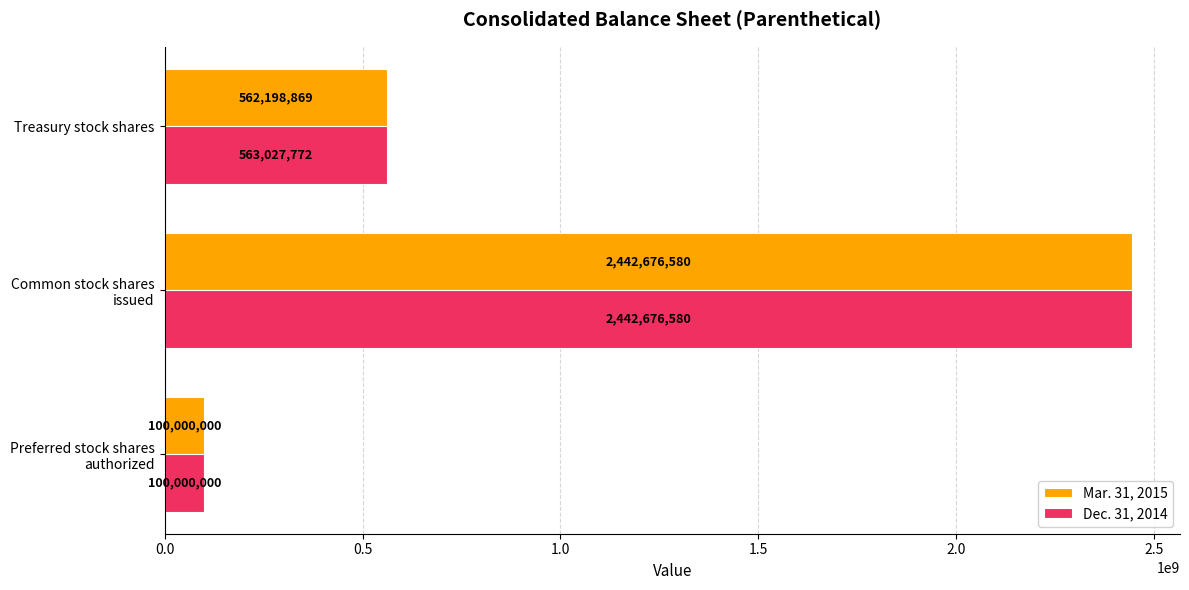

Count the number of data series in this chart.

2